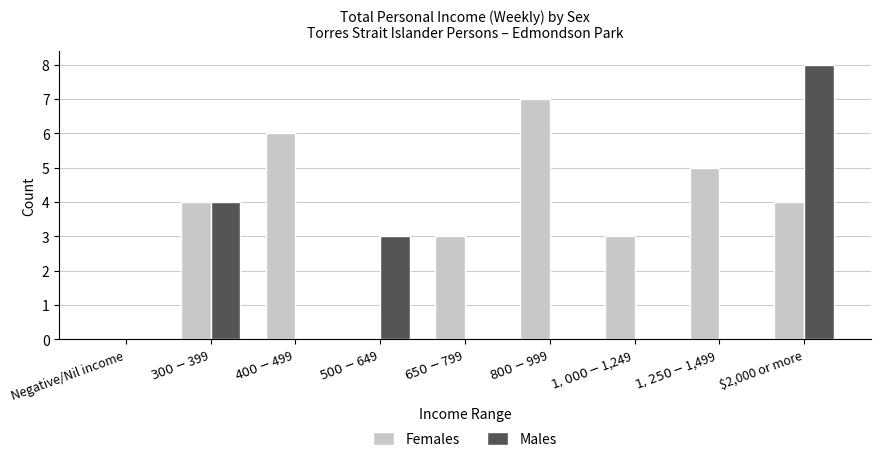

Which series has the widest spread of values?

Males